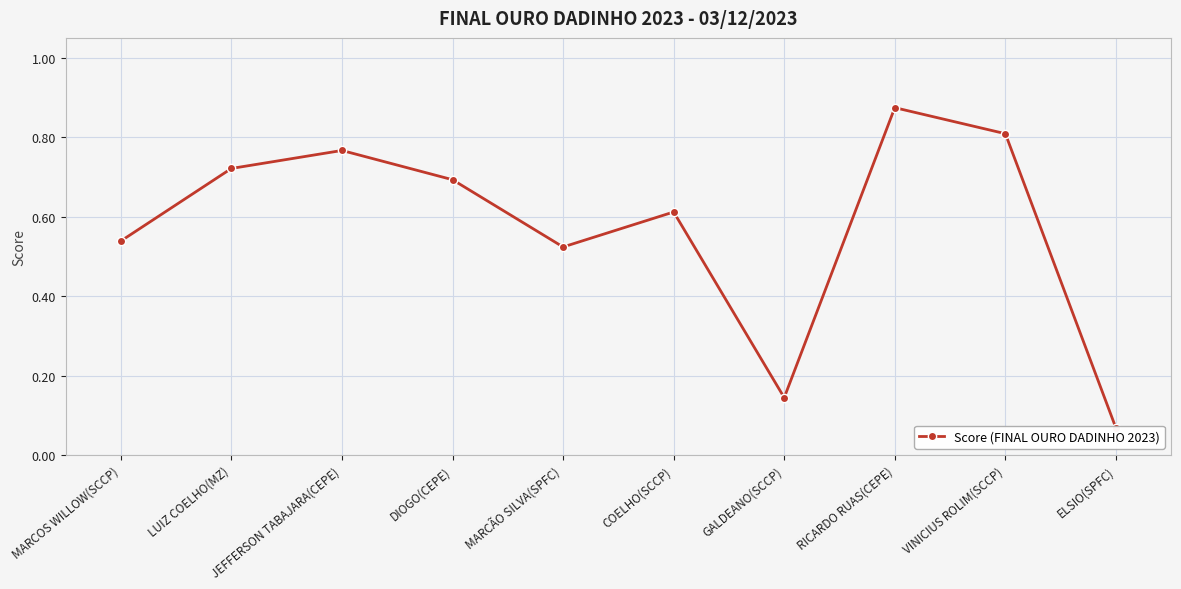

Reading right to left, extract all data points from this chart.

ELSIO(SPFC)=0.1	VINICIUS ROLIM(SCCP)=0.8	RICARDO RUAS(CEPE)=0.9	GALDEANO(SCCP)=0.1	COELHO(SCCP)=0.6	MARCÃO SILVA(SPFC)=0.5	DIOGO(CEPE)=0.7	JEFFERSON TABAJARA(CEPE)=0.8	LUIZ COELHO(MZ)=0.7	MARCOS WILLOW(SCCP)=0.5